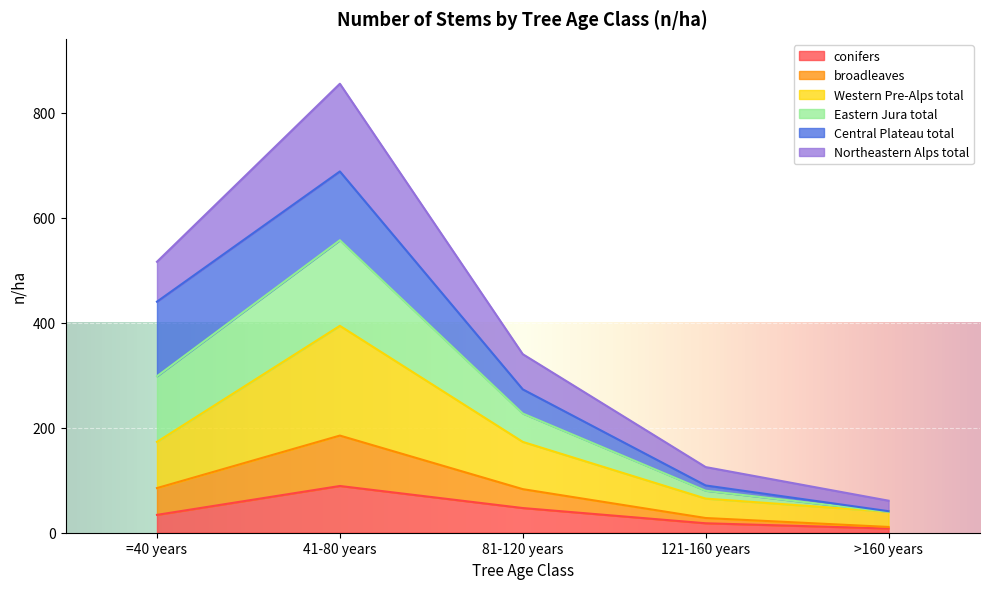

At which category is the sum across all series the highest?

41-80 years